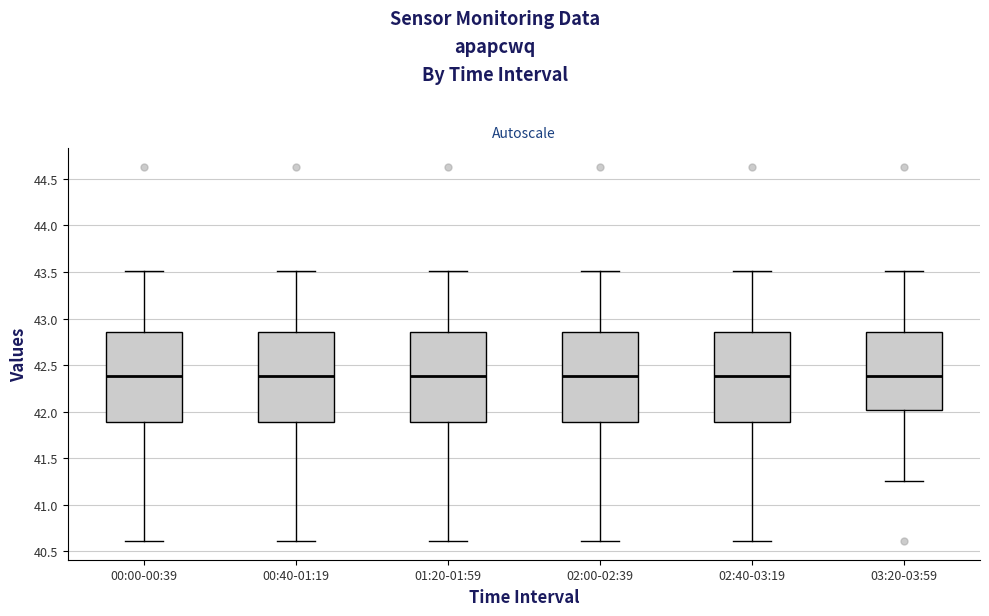

Reading left to right, read every box against the y-axis: the position of its median line, the range the box covers, and the ends of its whiskers. The values are not printed on the chart, so give them approximately, as read against the axis.

00:00-00:39: median 42.40, box 41.90 to 42.85, whiskers 40.60 to 43.50
00:40-01:19: median 42.40, box 41.90 to 42.85, whiskers 40.60 to 43.50
01:20-01:59: median 42.40, box 41.90 to 42.85, whiskers 40.60 to 43.50
02:00-02:39: median 42.40, box 41.90 to 42.85, whiskers 40.60 to 43.50
02:40-03:19: median 42.40, box 41.90 to 42.85, whiskers 40.60 to 43.50
03:20-03:59: median 42.40, box 42.00 to 42.85, whiskers 41.25 to 43.50